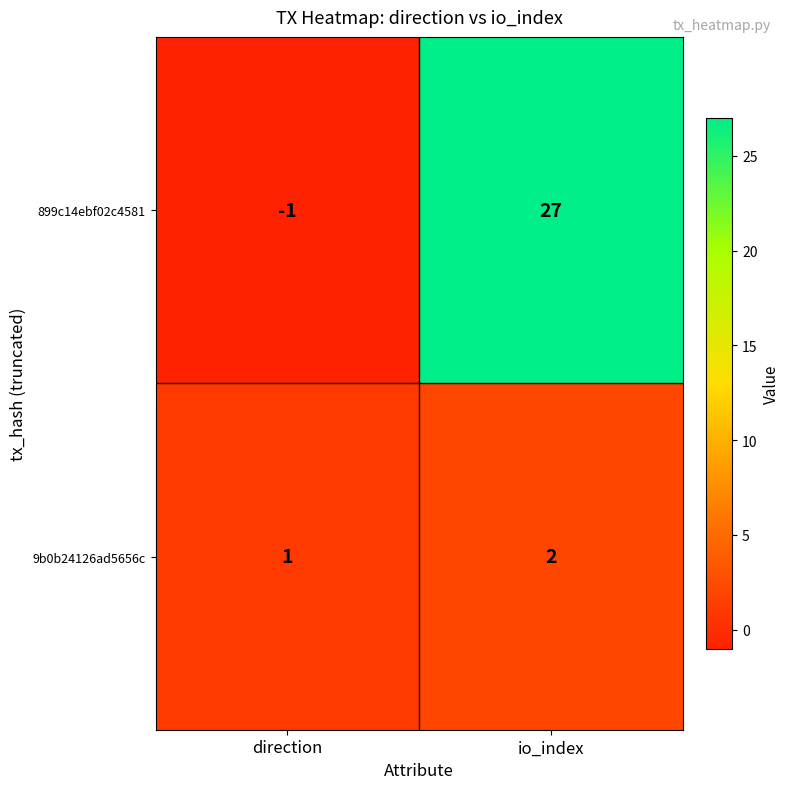

At which label does 9b0b24126ad5656c reach its minimum?

direction